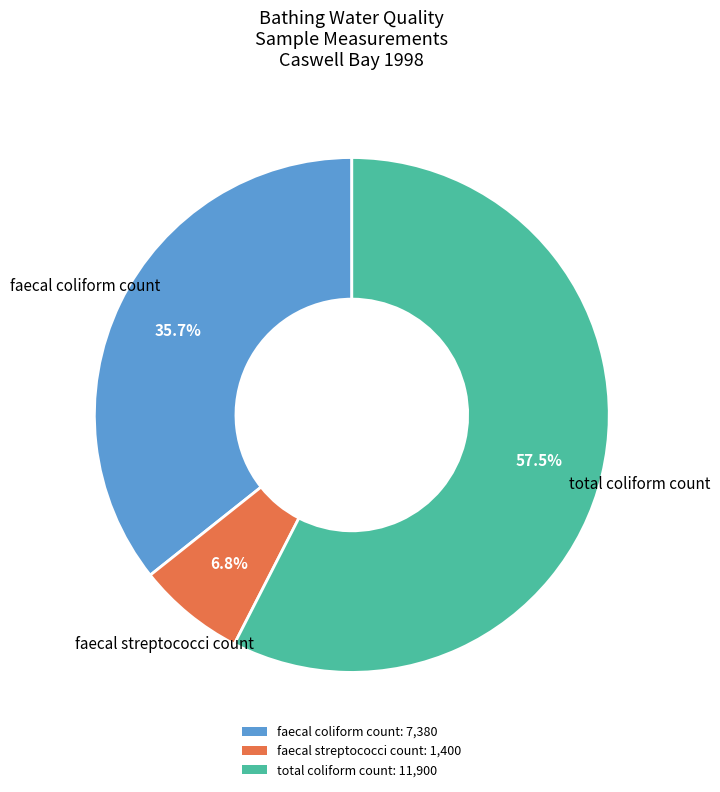

True or false: faecal streptococci count accounts for 7% of the total.

True